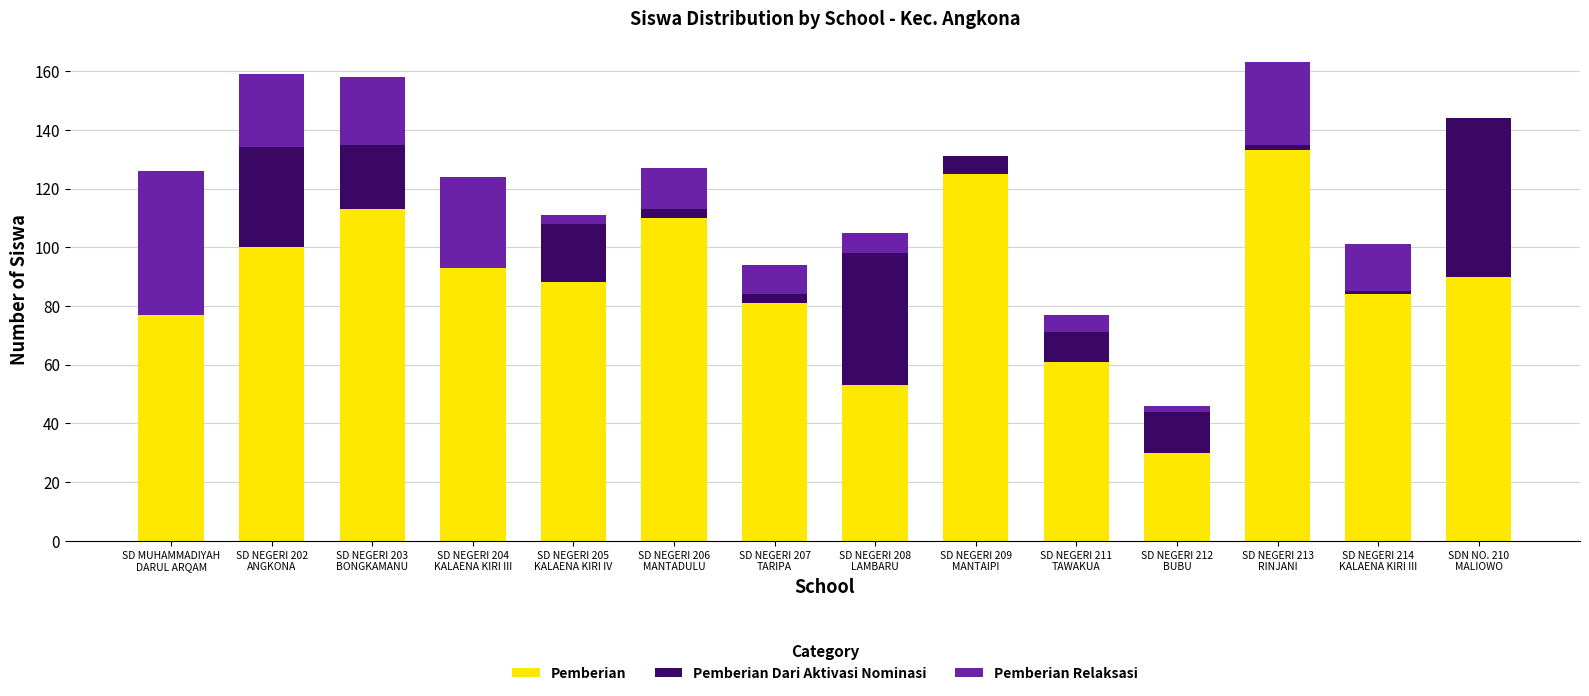

What is the sum of all Pemberian values?

1238